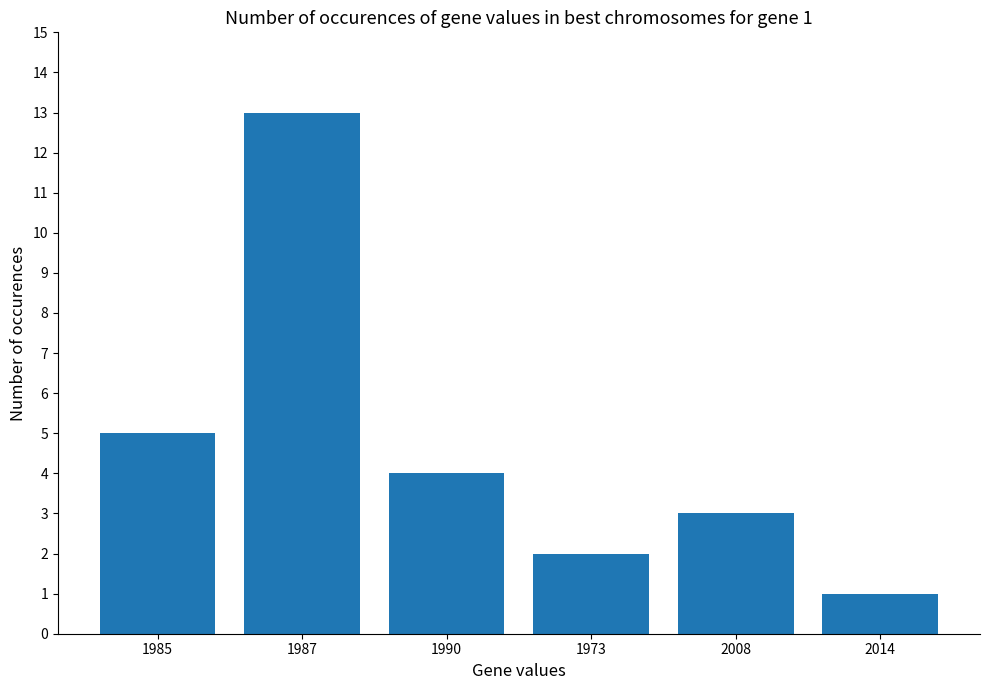

Is it true that the value at 1973 is 2?

True